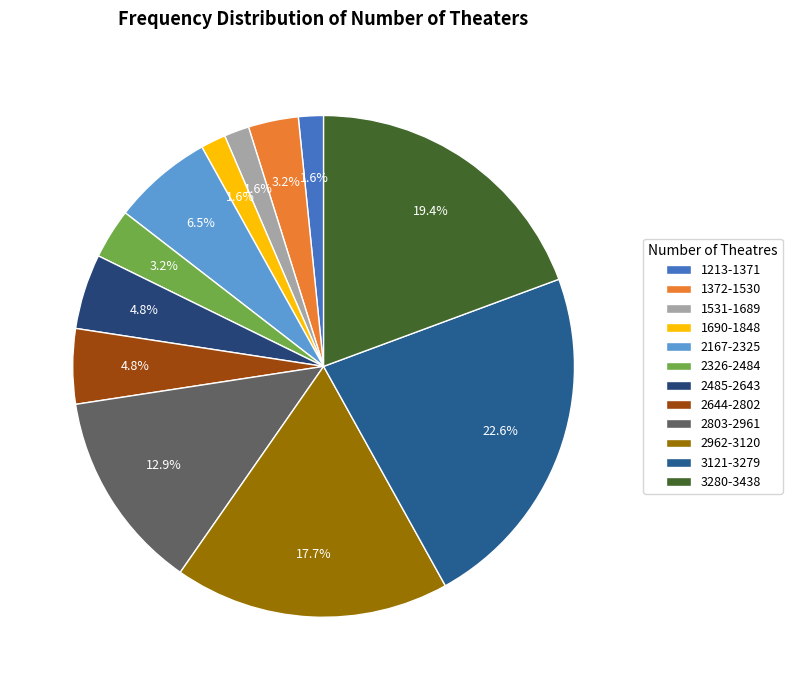

What is the total percentage of 2485-2643 and 2962-3120?

22.6%